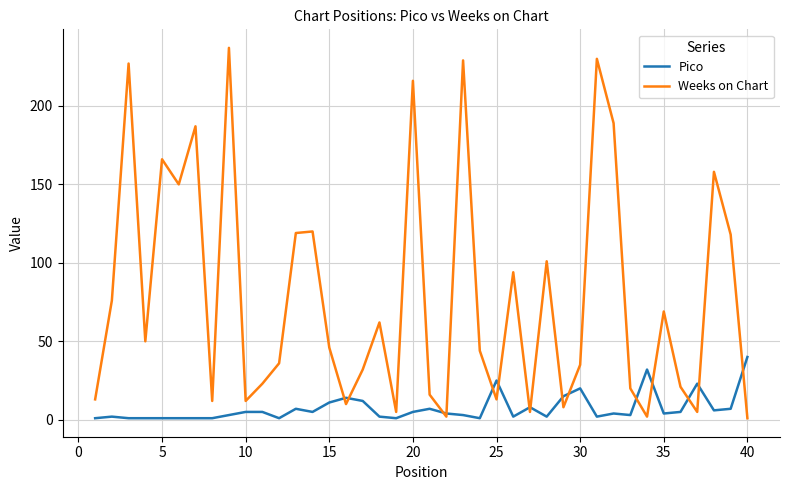

Which series has the largest total across all categories?

Weeks on Chart